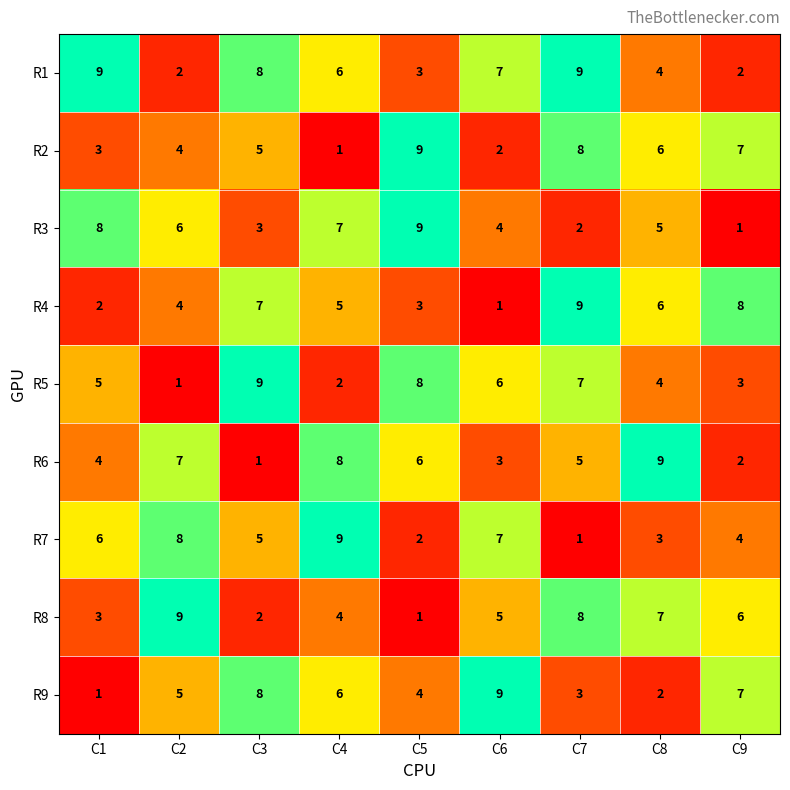

Rank the categories by R2 value from lowest to highest.

C4, C6, C1, C2, C3, C8, C9, C7, C5